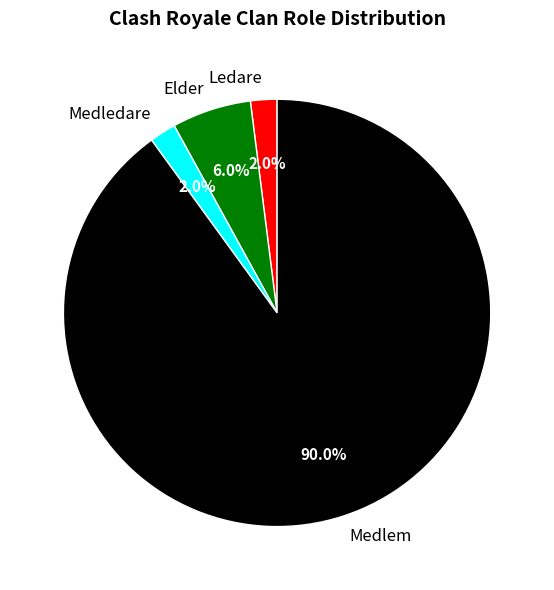

Does Medlem account for over 50% of the chart?

Yes